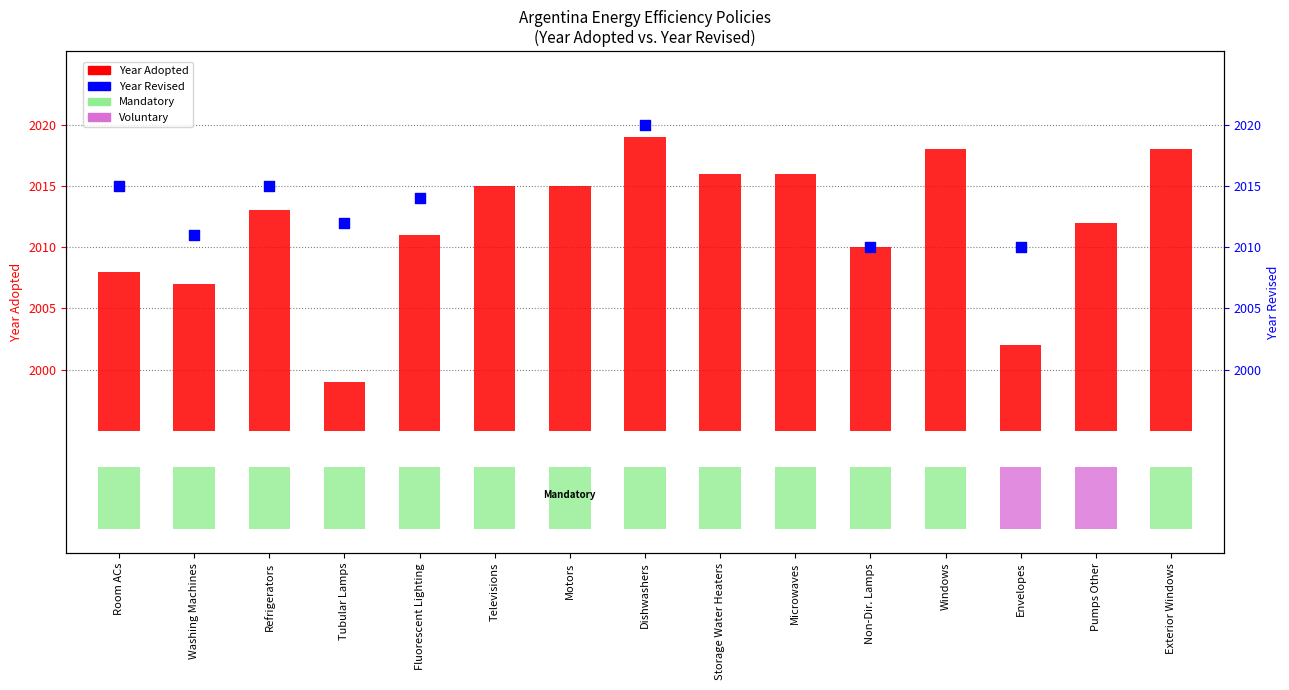

Which series contains the highest Y value?

Year Revised